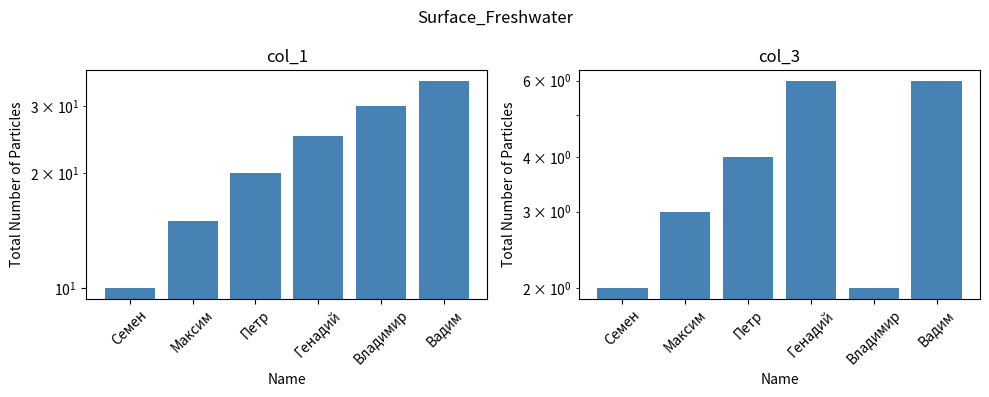

What position from the left is Вадим?

6